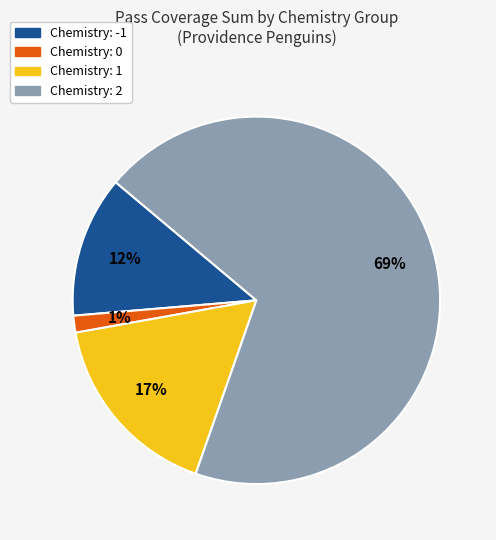

To the nearest percent, what is the average slice percentage?

25%